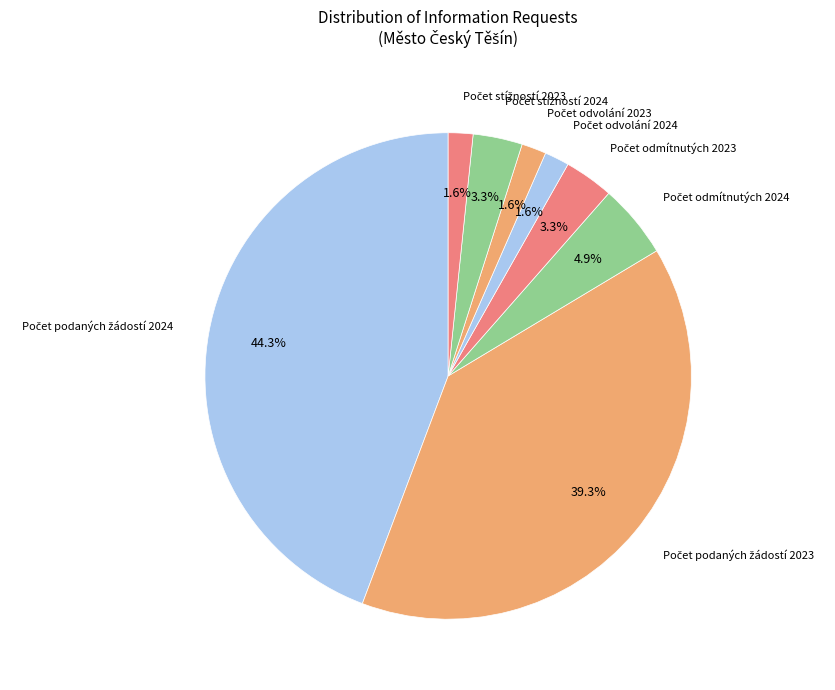

Count the number of slices in the pie.

8